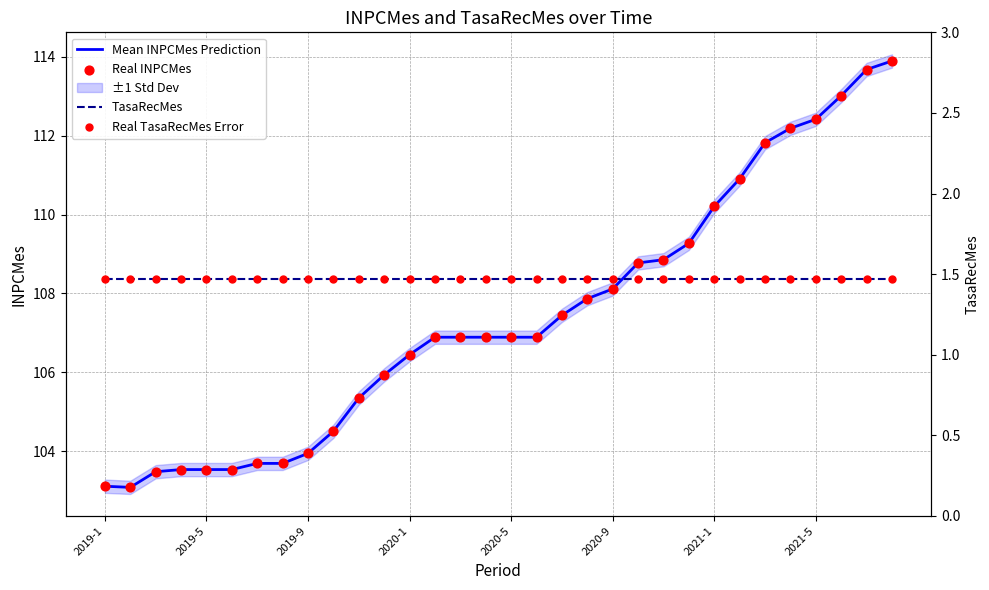

At how many categories does at least one series exceed 40?

32